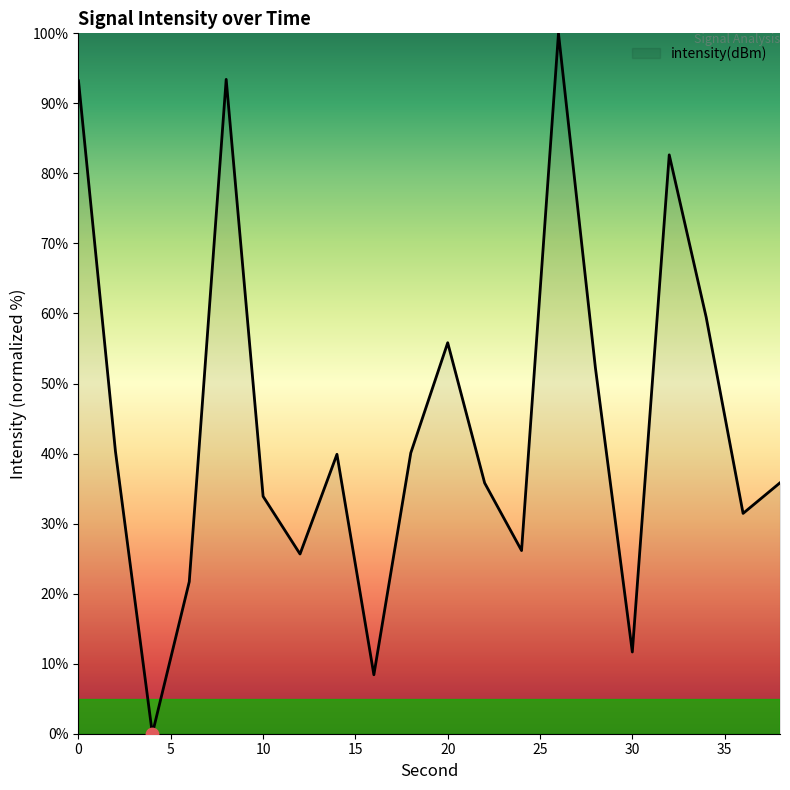

What is the maximum value shown in the chart?

100.0